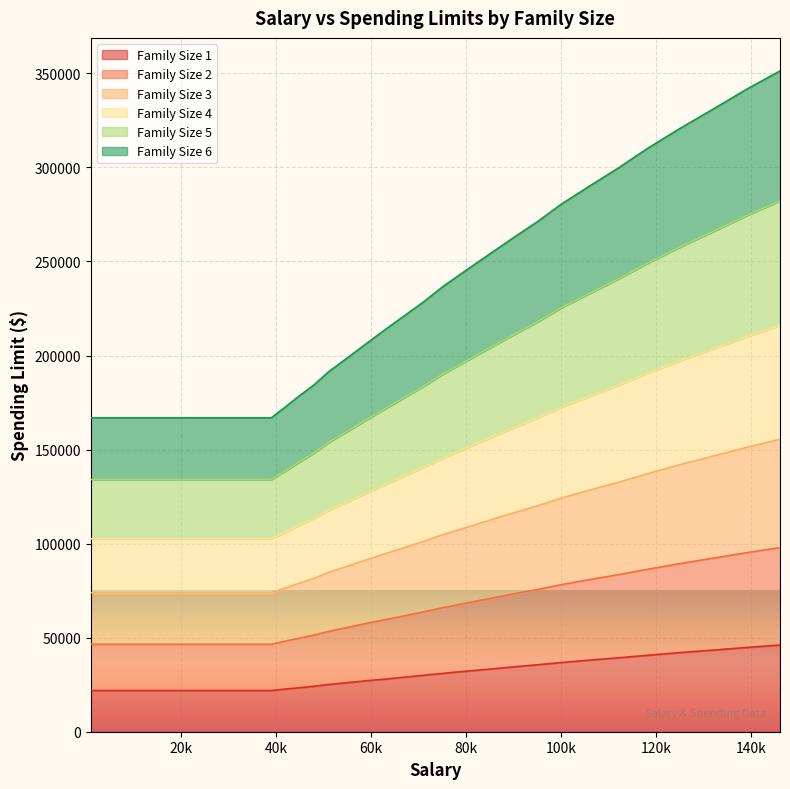

At which label is Family Size 2 closest to 72200?

90000